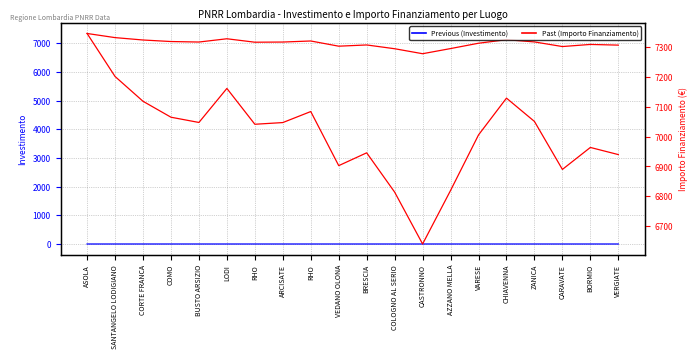

At which label is Previous (Investimento) closest to 1?

VERGIATE